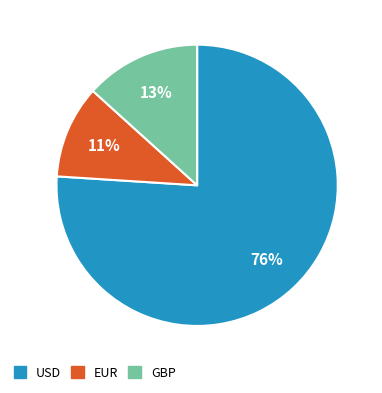

Does any single category account for the majority?

Yes